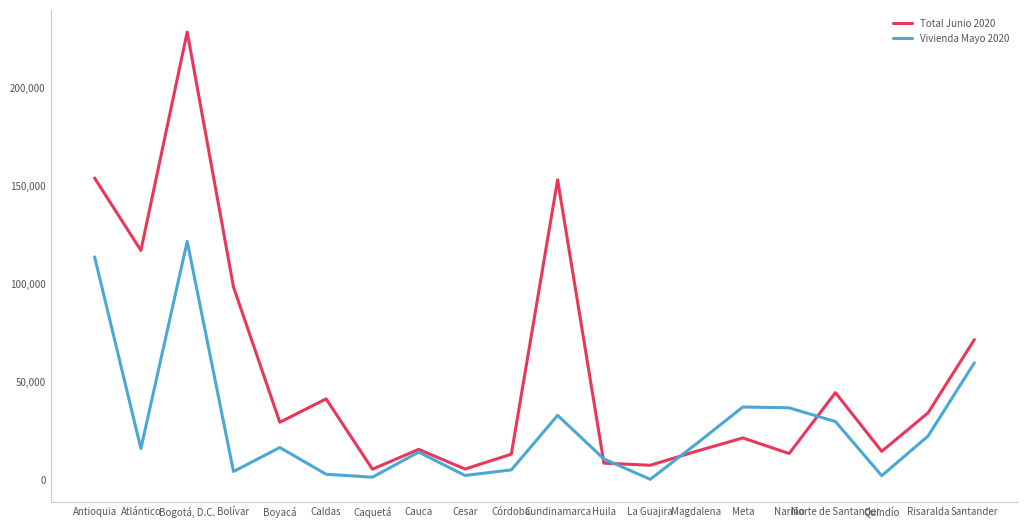

List the series in order of their peak value, highest first.

Total Junio 2020, Vivienda Mayo 2020